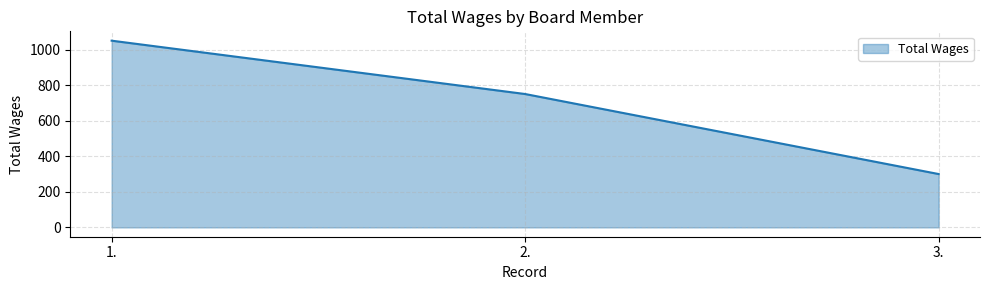

What is the approximate value at 3.?

300